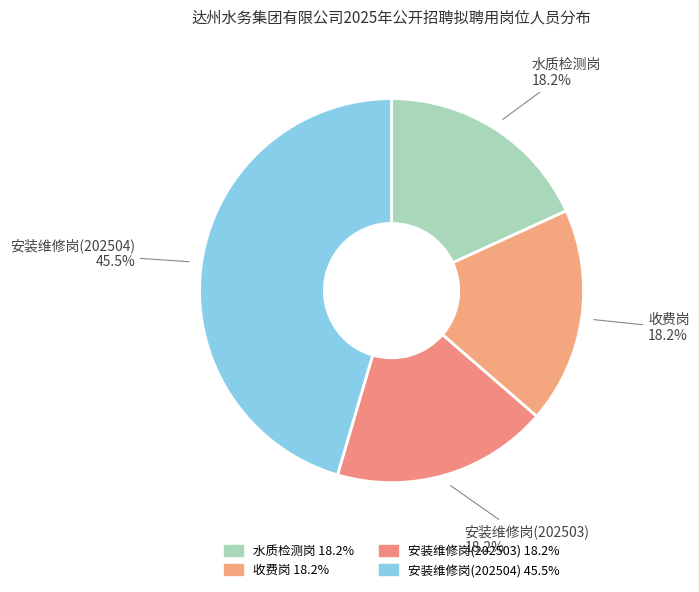

Is 安装维修岗(202504) the majority of the pie?

No